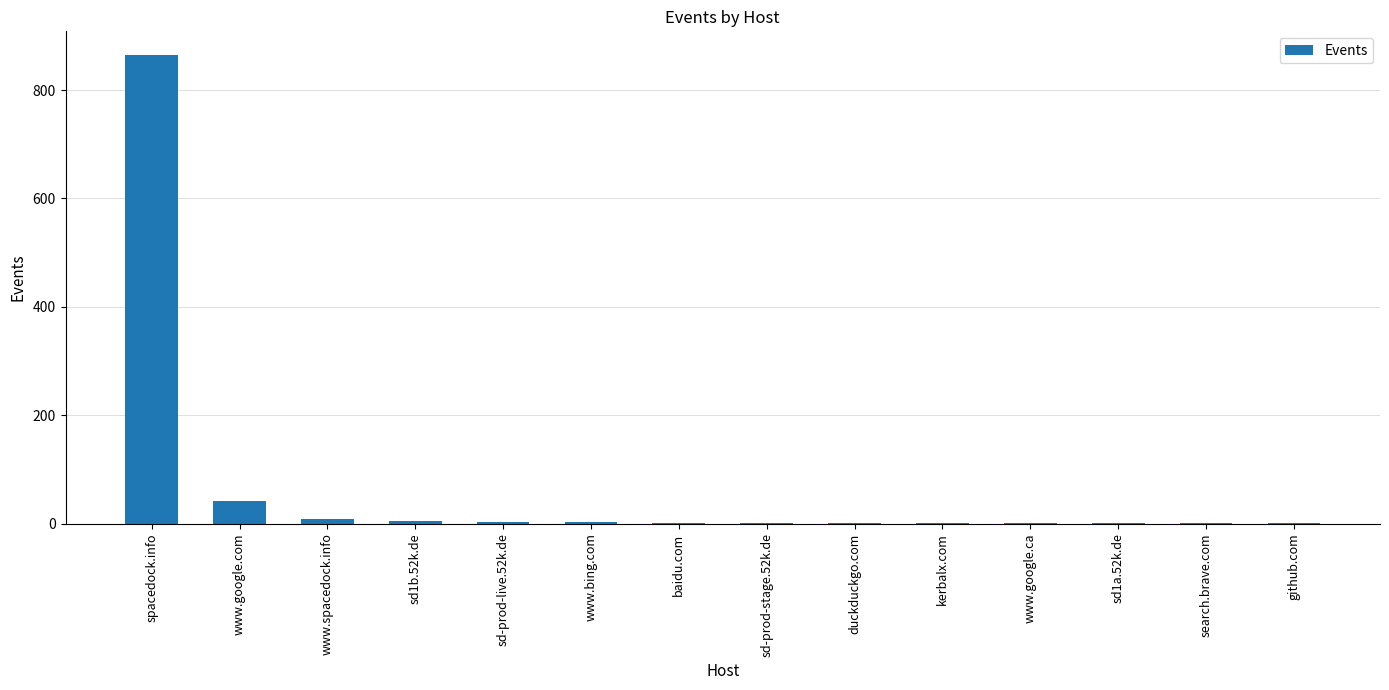

What is the greatest value displayed?

865